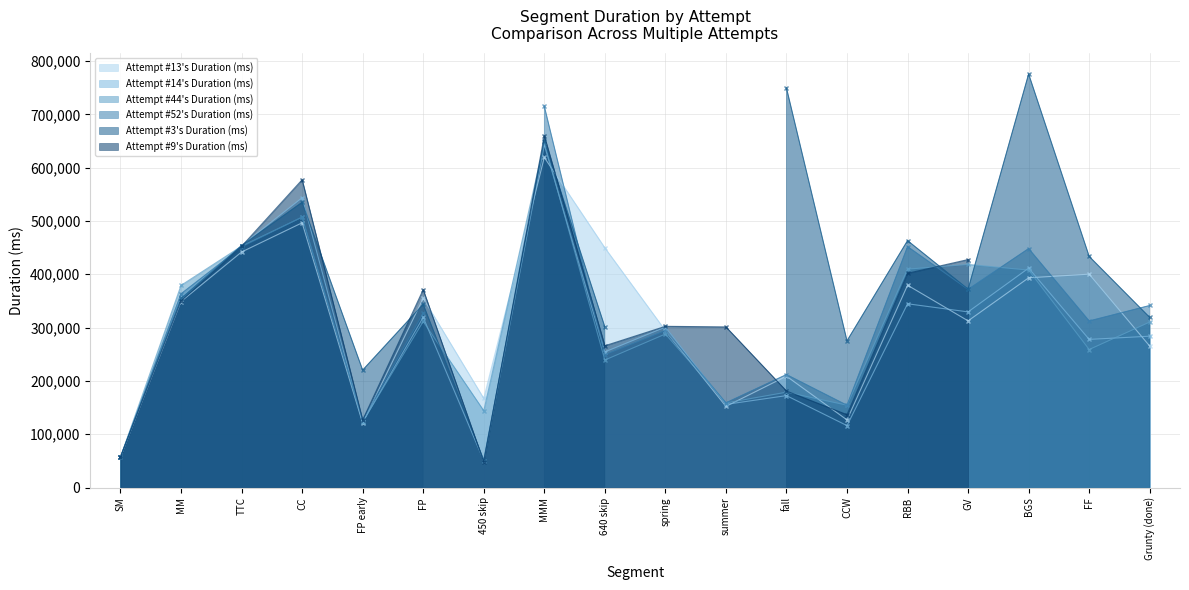

Which series changed the most between MMM and GV?

Attempt #14's Duration (ms)